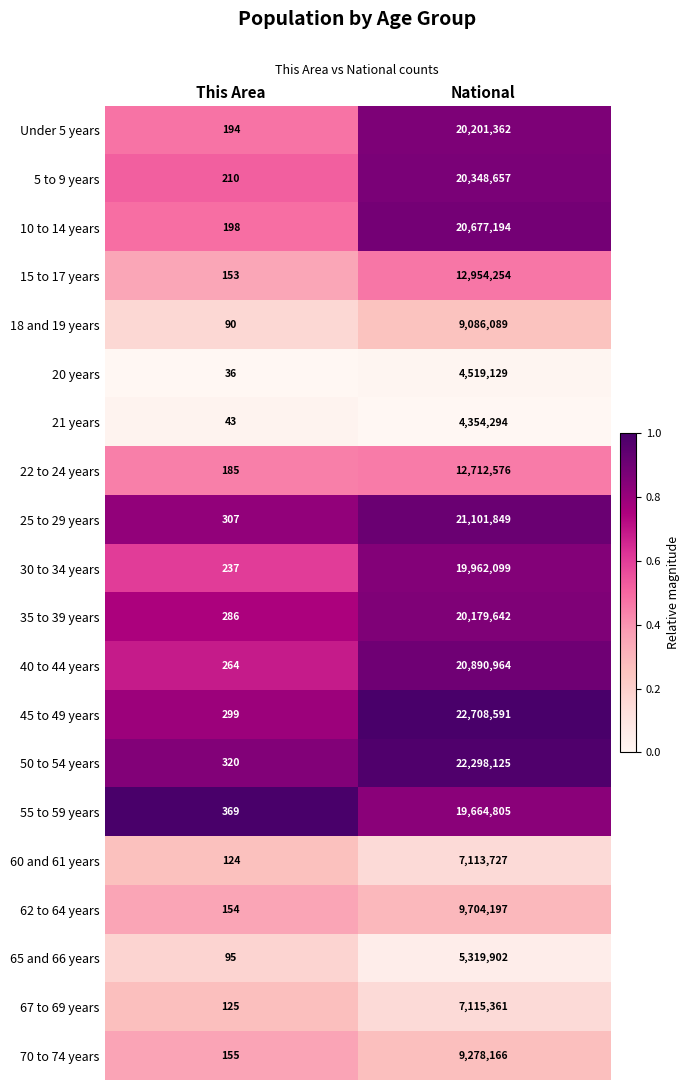

The value of 22 to 24 years at National is 12712576. True or false?

True